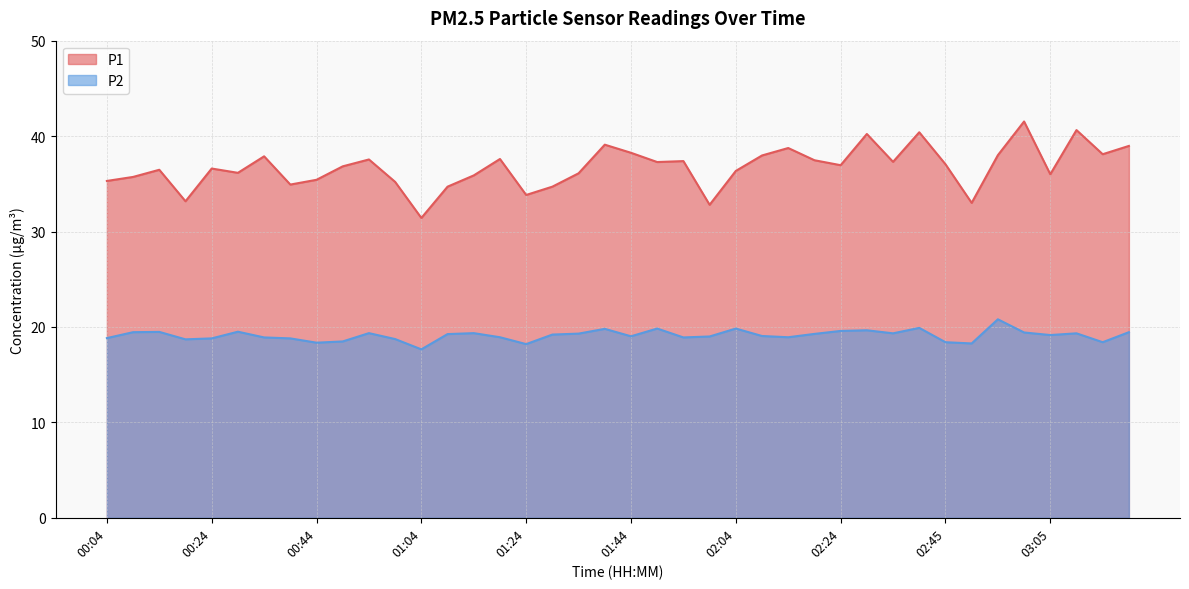

What are all the series names shown in the legend?

P1, P2